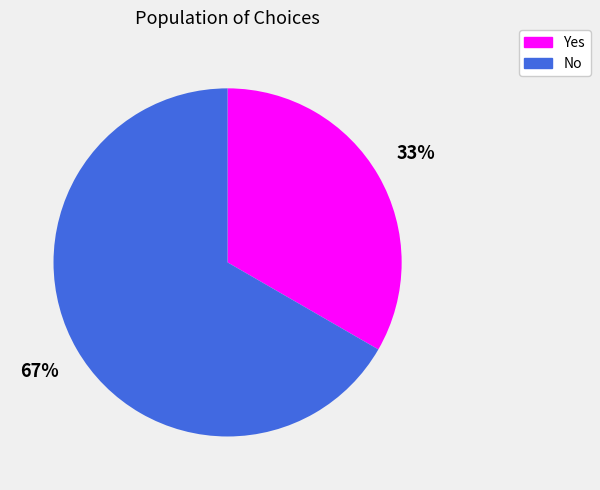

Which category accounts for the majority?

No